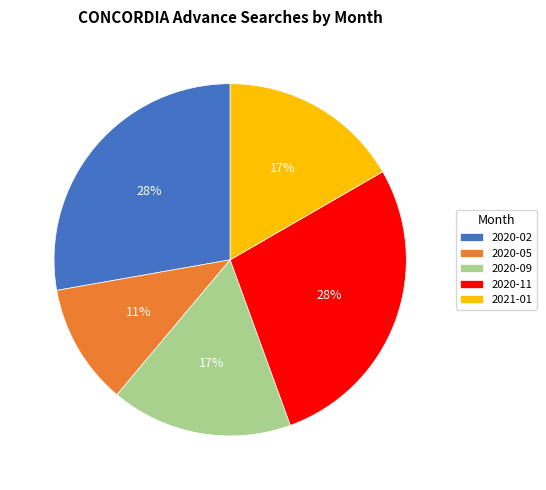

To the nearest percent, what portion does 2020-05 represent?

11%